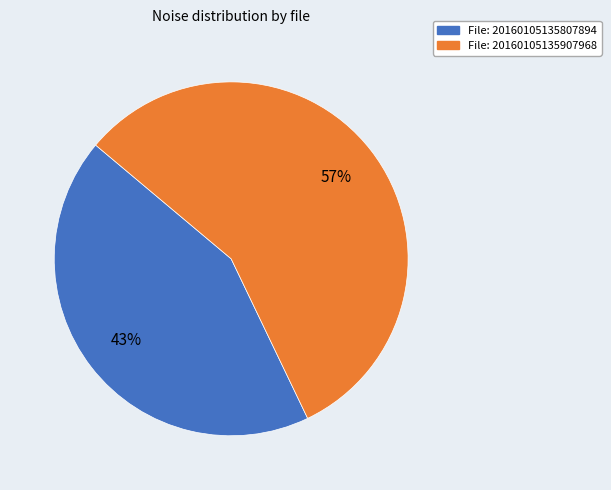

To the nearest percent, what is the difference between the File: 20160105135807894 and File: 20160105135907968 slice percentages?

14%